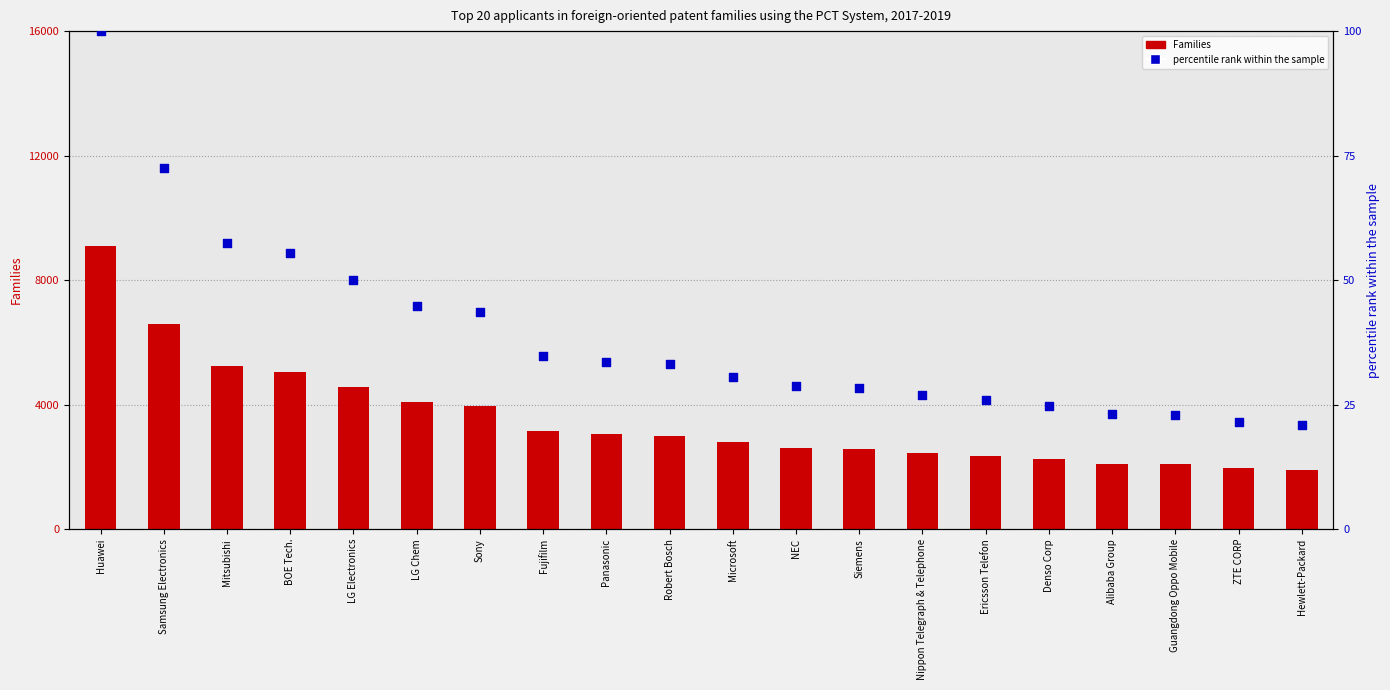

At how many categories does at least one series exceed 4001?

6